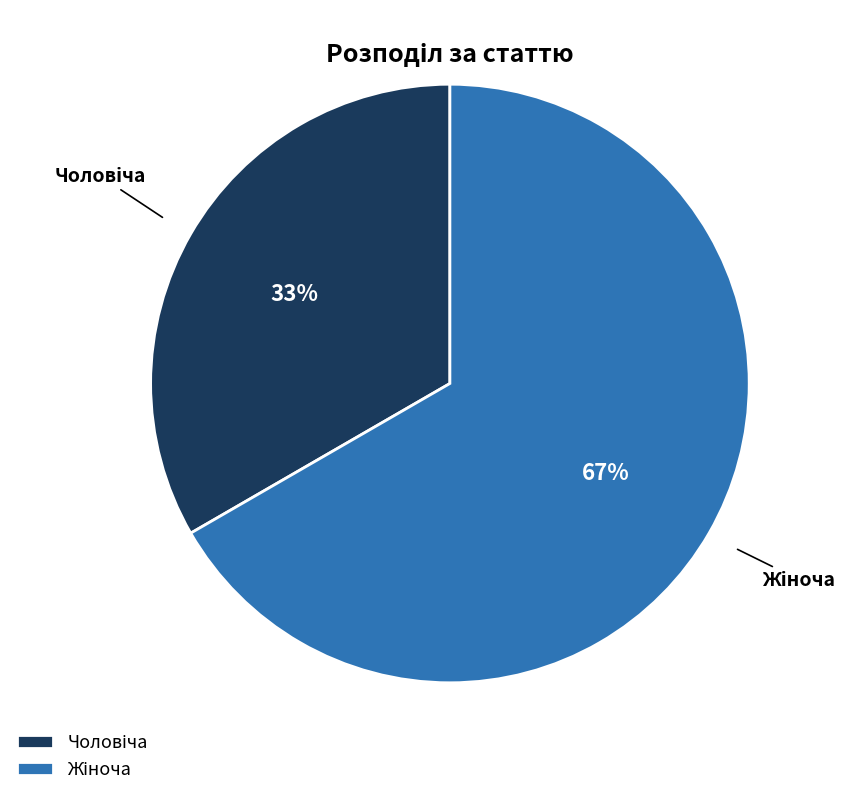

To the nearest percent, what is the average slice percentage?

50%